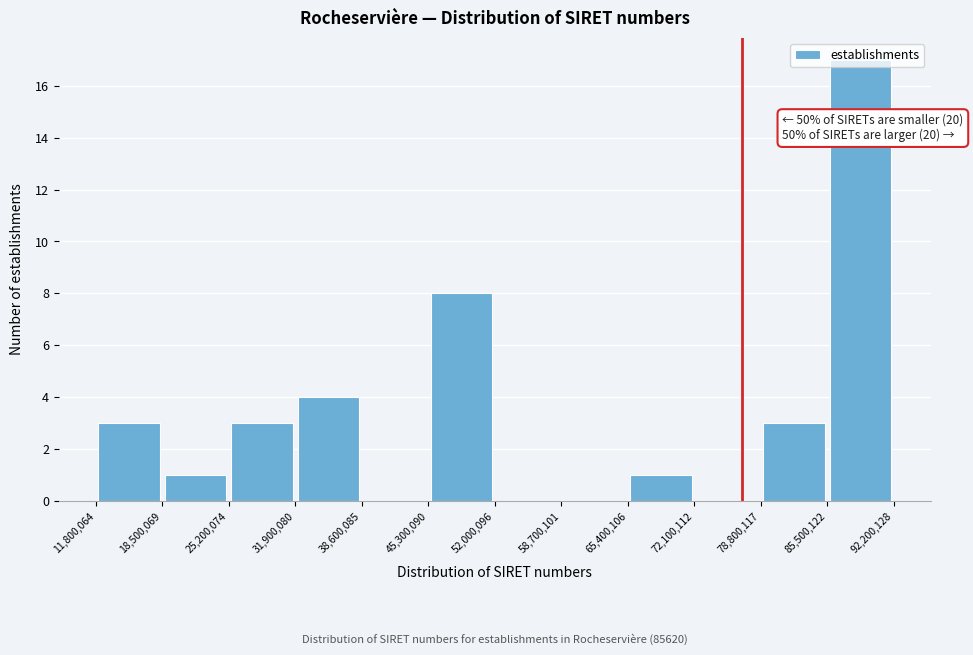

Over which range of the x-axis is the bar tallest?

85,500,122 to 92,200,128